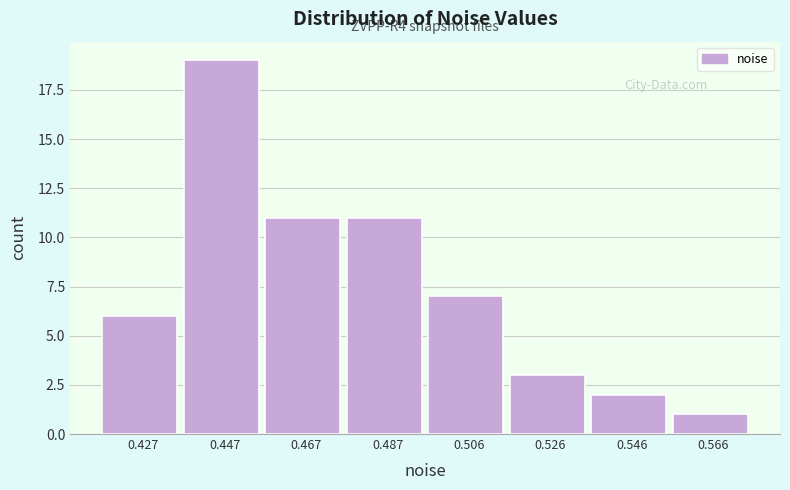

Over which range of the x-axis is the bar tallest?

0.436 to 0.456